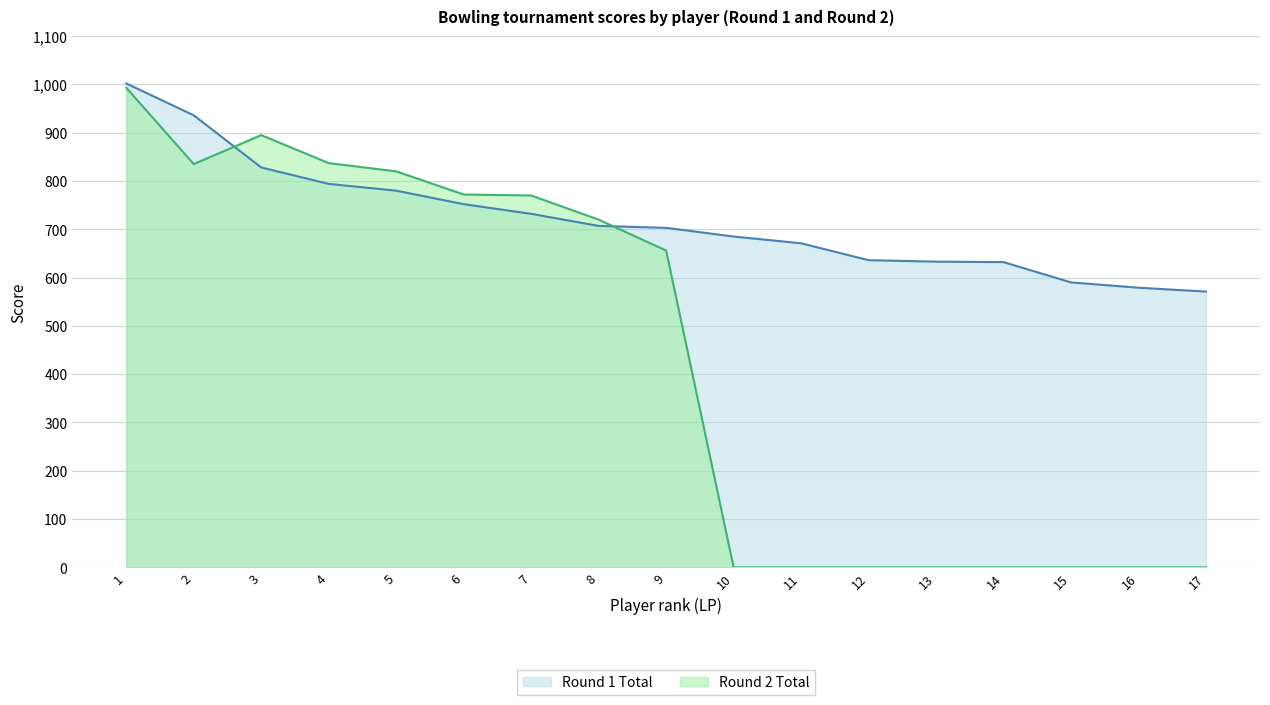

Reading right to left, transcribe all the data shown in this chart.

Round 1 Total: 571	579	590	632	633	636	671	685	703	707	732	752	780	794	828	936	1002
Round 2 Total: 0	0	0	0	0	0	0	0	656	720	770	772	820	837	895	835	993